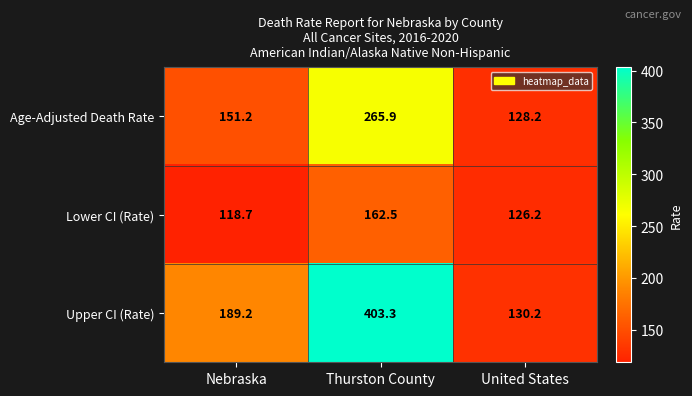

Count the number of categories in the chart.

3